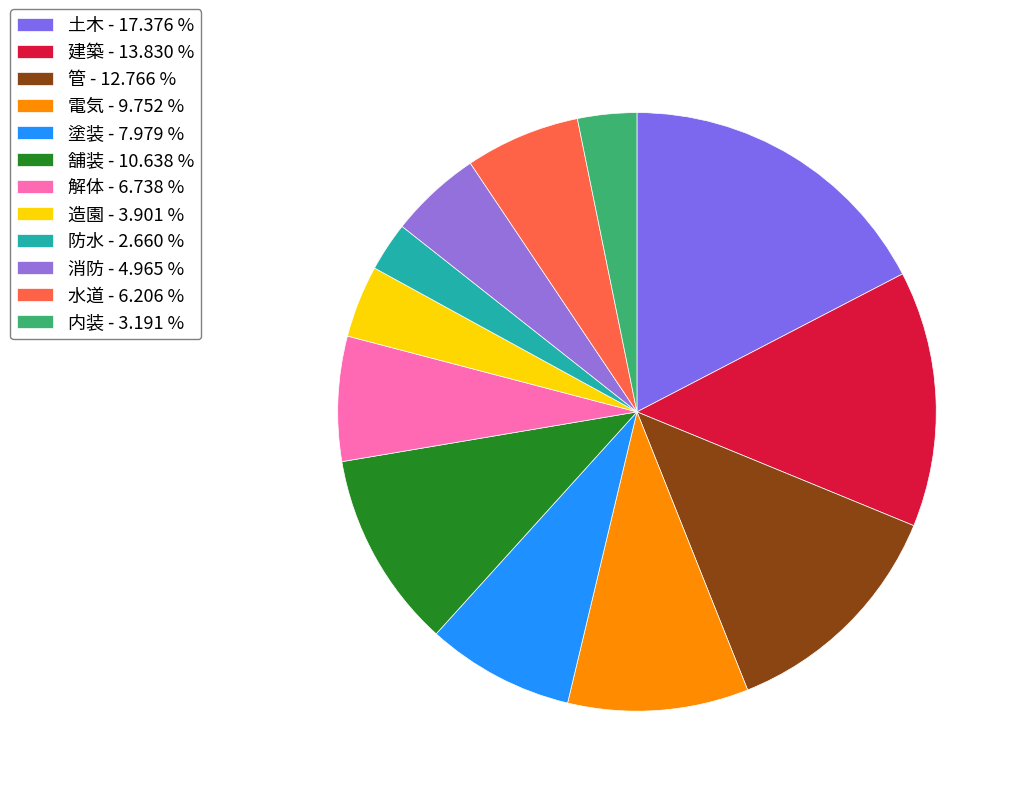

How many segments does this pie chart have?

12